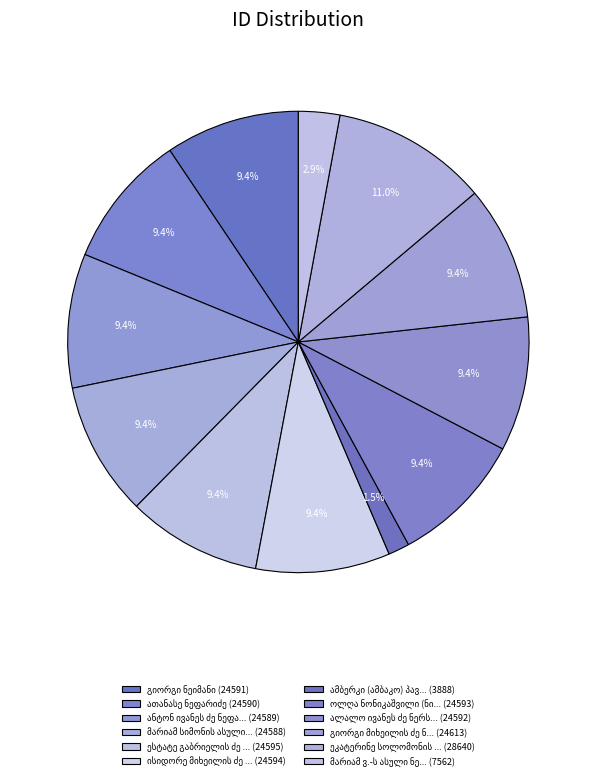

Is there a majority slice in this chart?

No